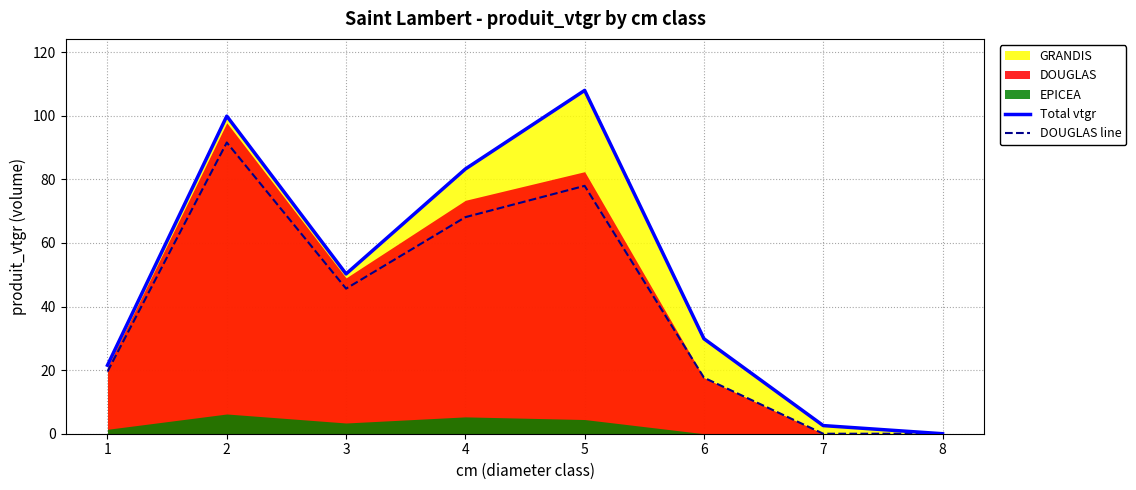

Rank the categories by Total vtgr value from highest to lowest.

5, 2, 4, 3, 6, 1, 7, 8